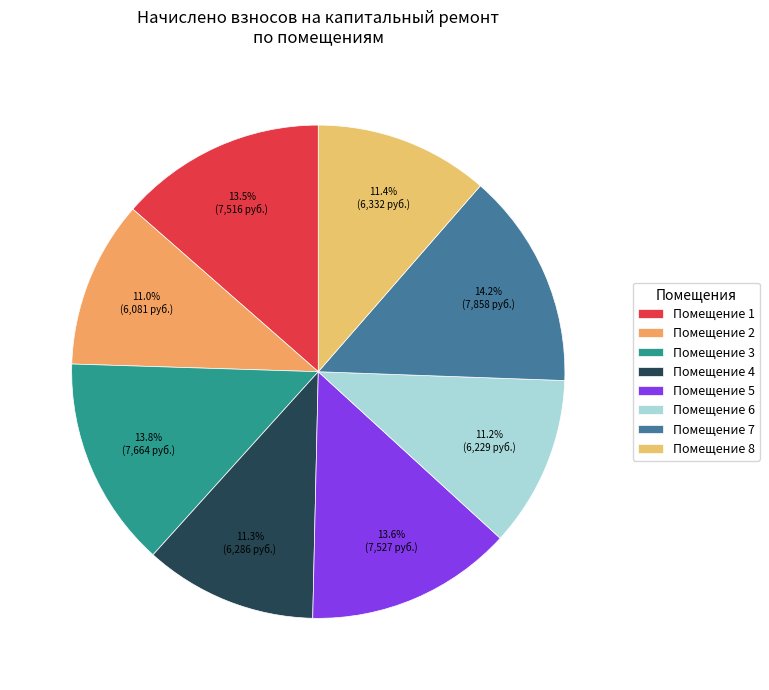

Count the number of slices in the pie.

8